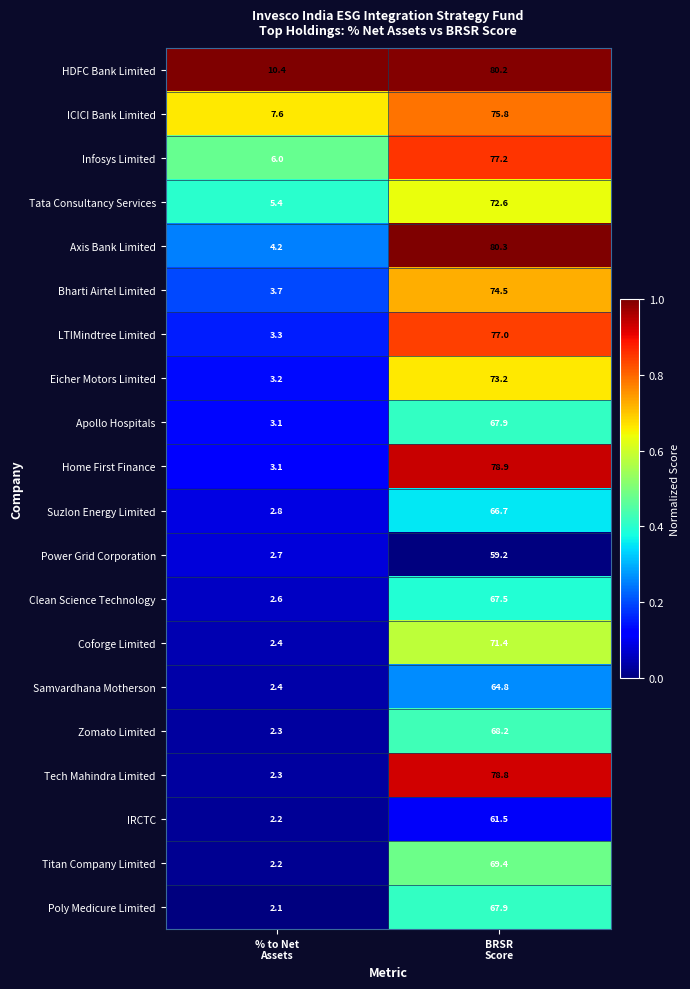

What is the average value of the Samvardhana Motherson series?

33.6